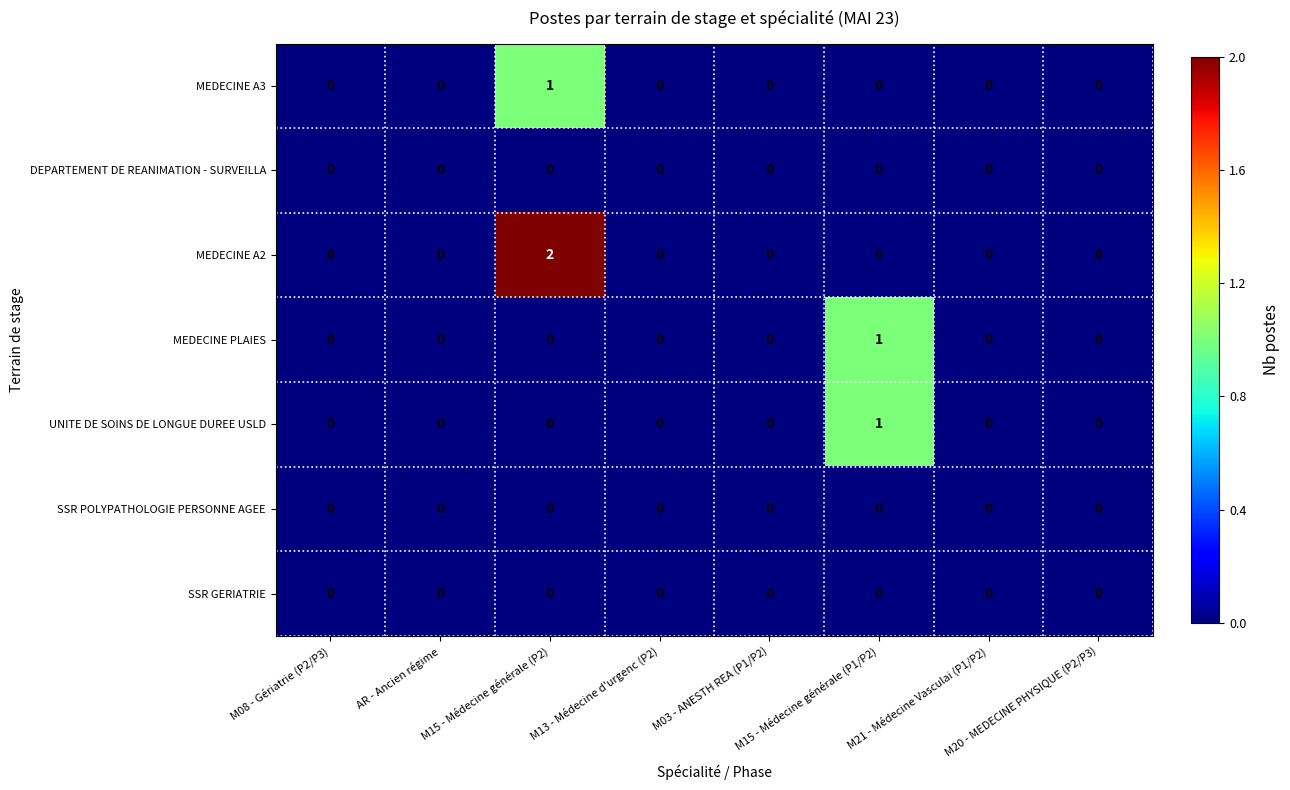

Which series has the widest spread of values?

MEDECINE A2